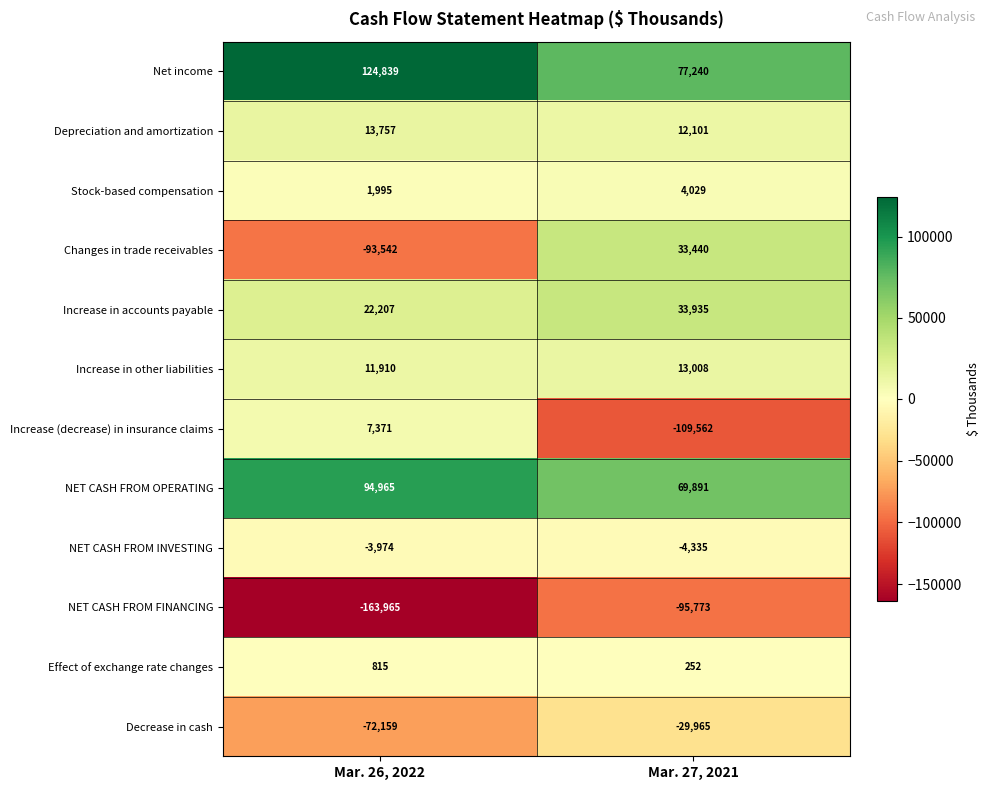

What is the difference between the highest and lowest values at Mar. 27, 2021?

186802